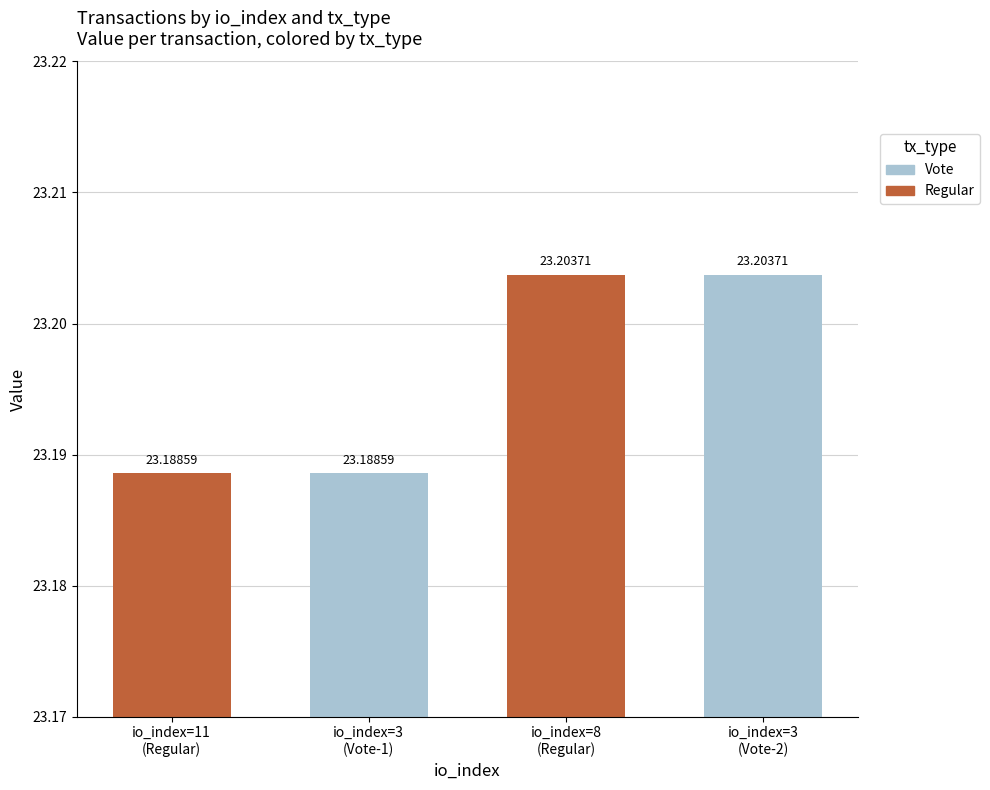

What is the sum of all values?

92.8